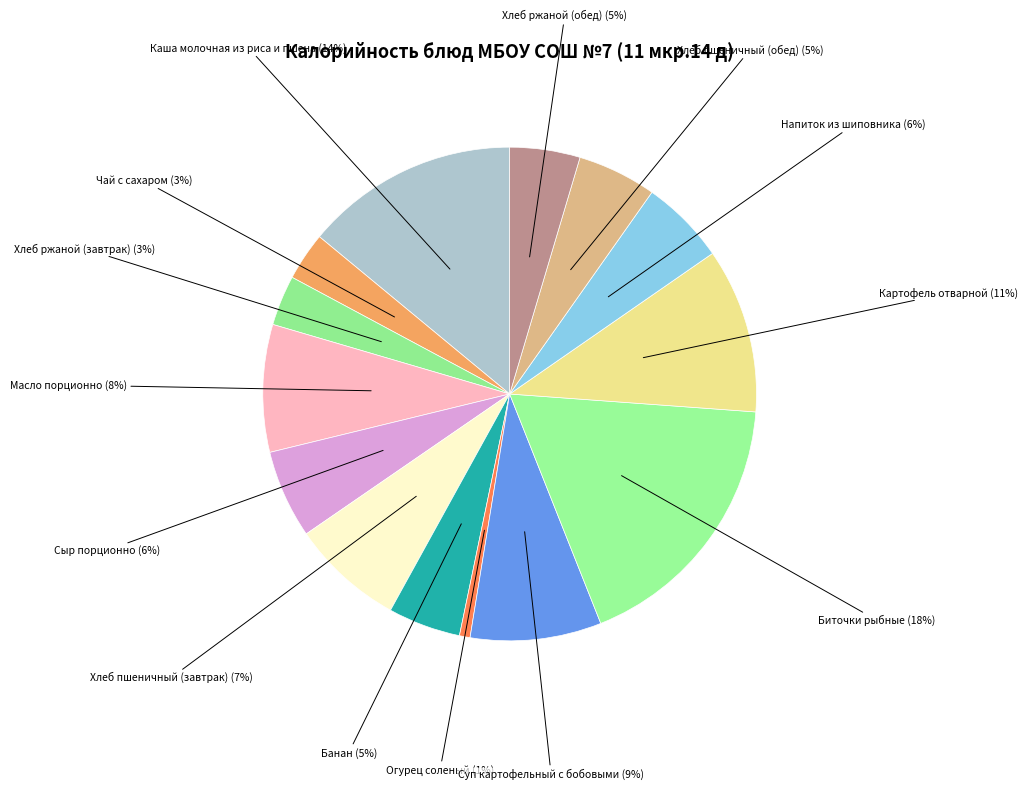

Does Суп картофельный с бобовыми represent more than half of the total?

No